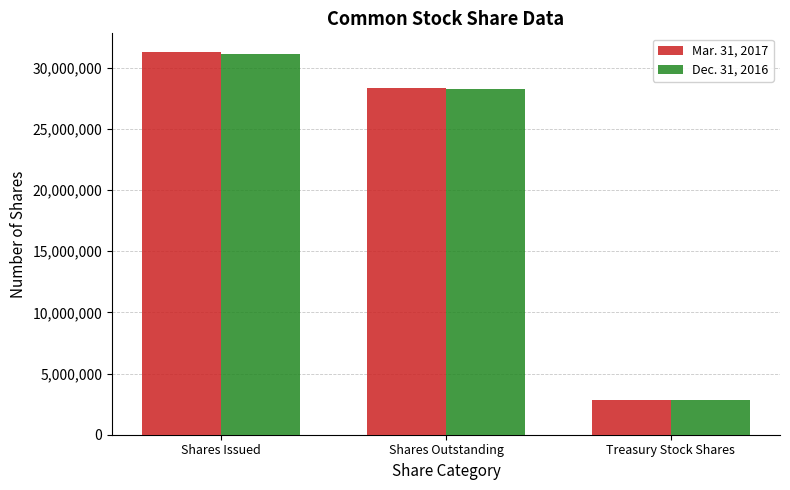

Rank the series by their maximum value, from highest to lowest.

Mar. 31, 2017, Dec. 31, 2016